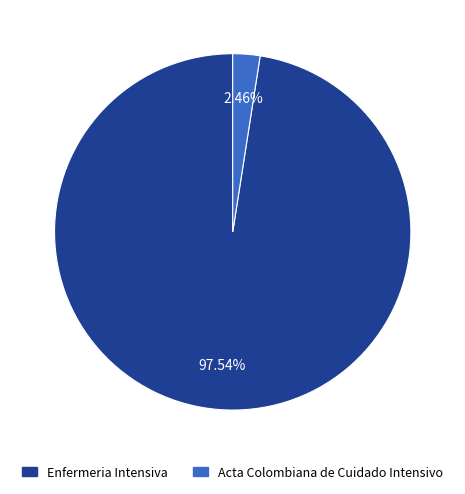

Count the number of slices in the pie.

2